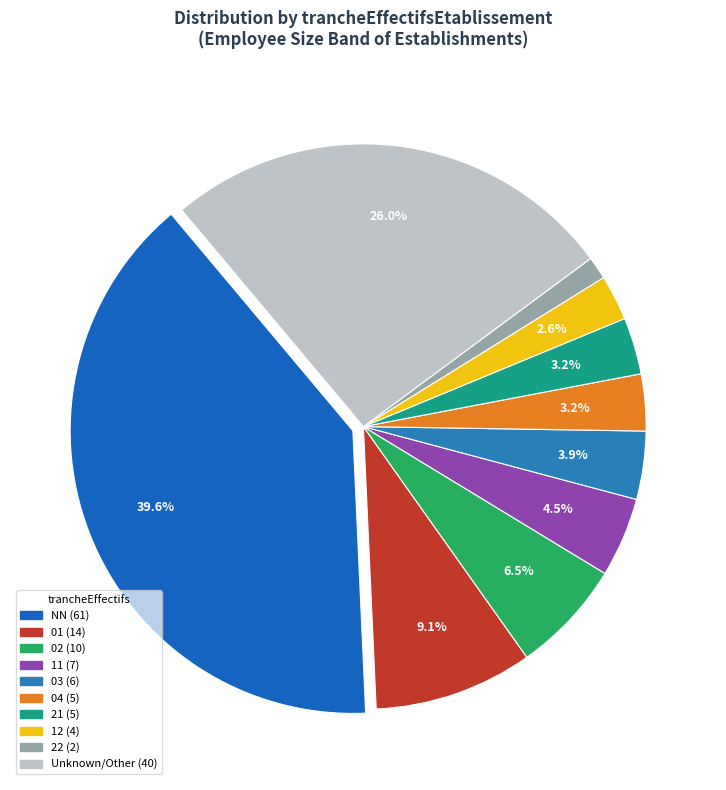

Count the number of slices in the pie.

10